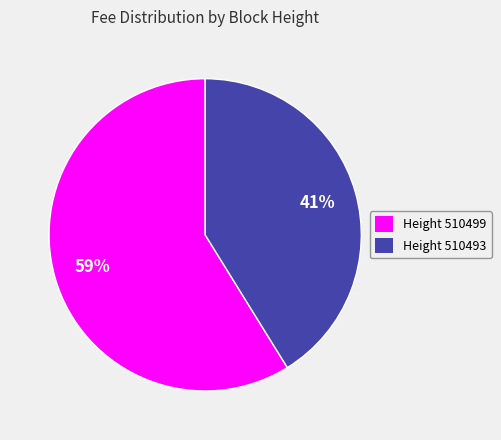

Which category has the smallest portion of the pie?

Height 510493